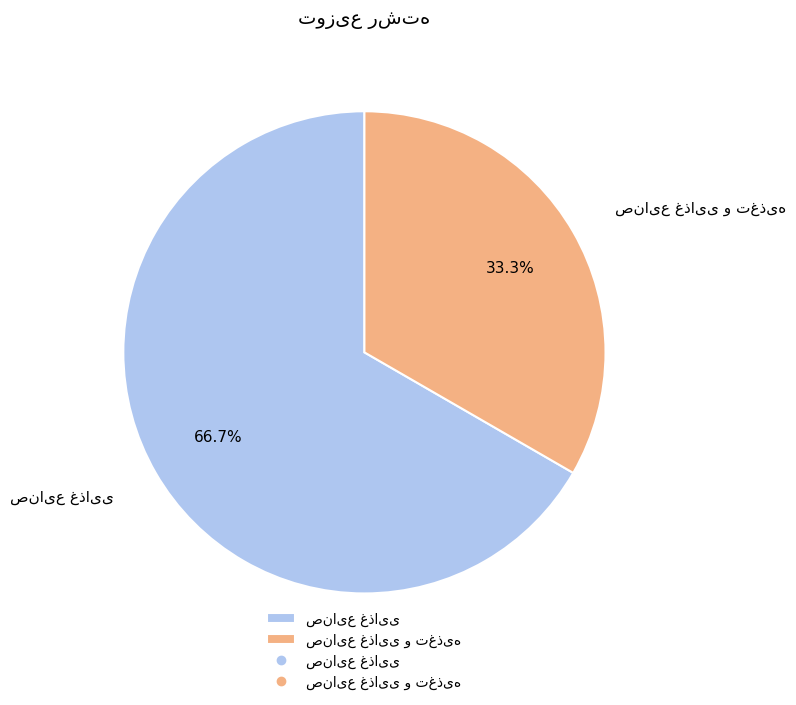

Is there a majority slice in this chart?

Yes